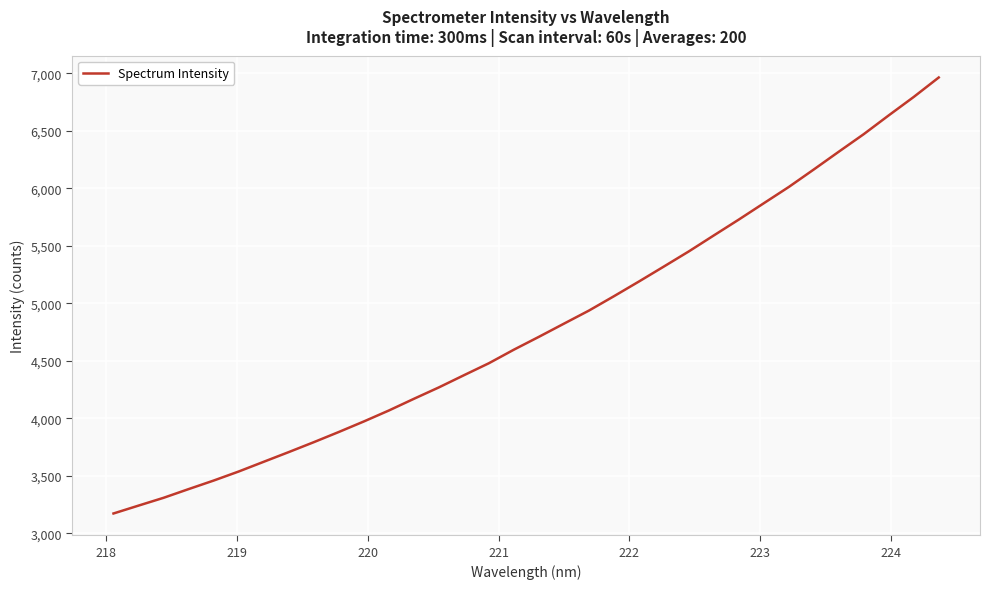

What is the difference between the maximum and minimum values?

3793.8